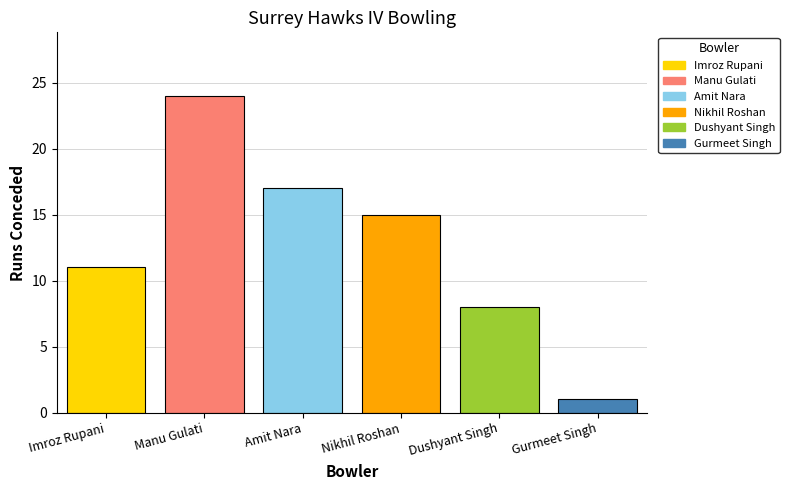

Are the bars grouped side by side (vs. stacked)?

Yes